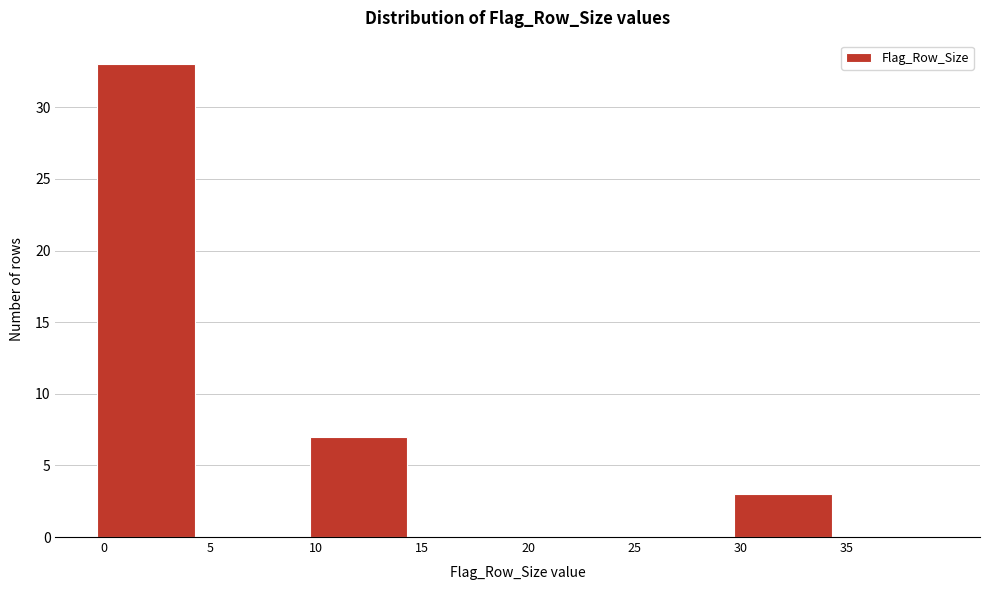

Reading left to right, transcribe this chart: for each bar, give the range it covers on the x-axis and its height. The values are not printed on the chart, so give them approximately, as read against the axis.

-0.5 to 4.5: 33
4.5 to 9.5: 0
9.5 to 14.5: 7
14.5 to 19.5: 0
19.5 to 24.5: 0
24.5 to 29.5: 0
29.5 to 34.5: 3
34.5 to 39.5: 0